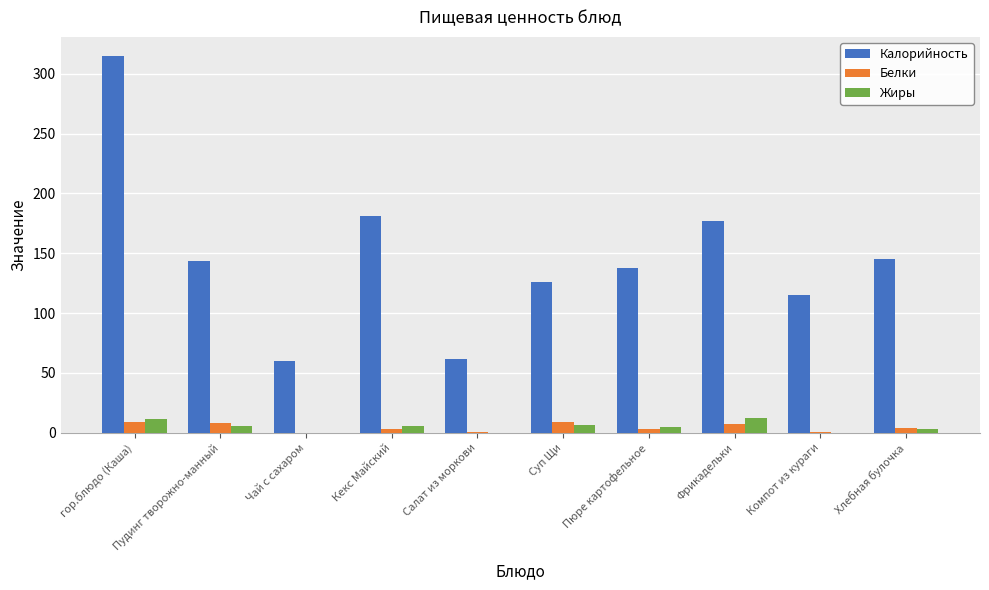

Which series changed the most between гор.блюдо (Каша) and Суп Щи?

Калорийность